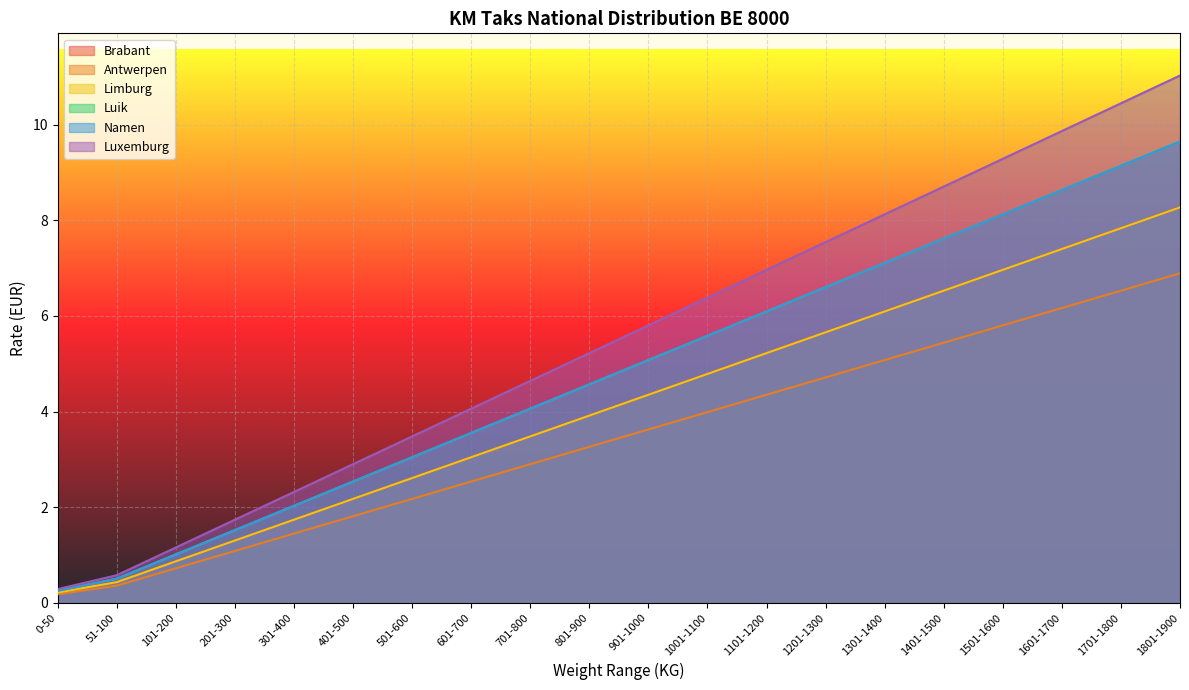

Is the value of Antwerpen at 0-50 greater than the value of Namen at 801-900?

No